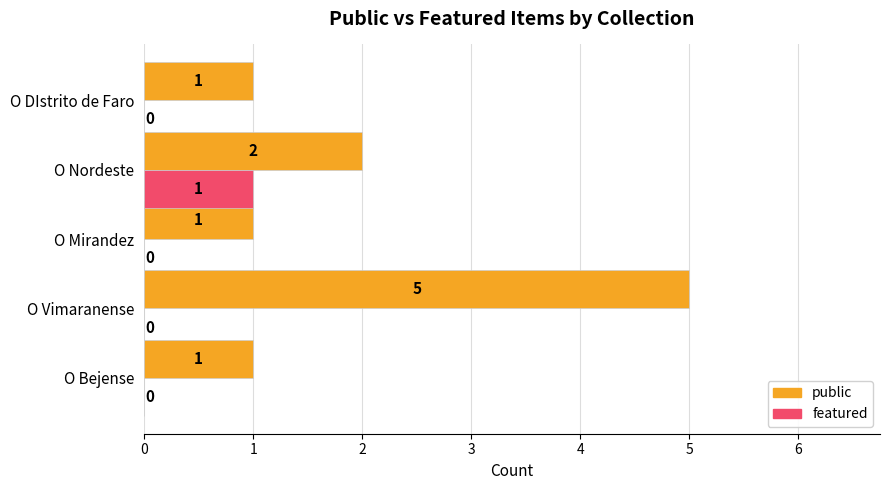

How many values in the public series exceed 1?

2